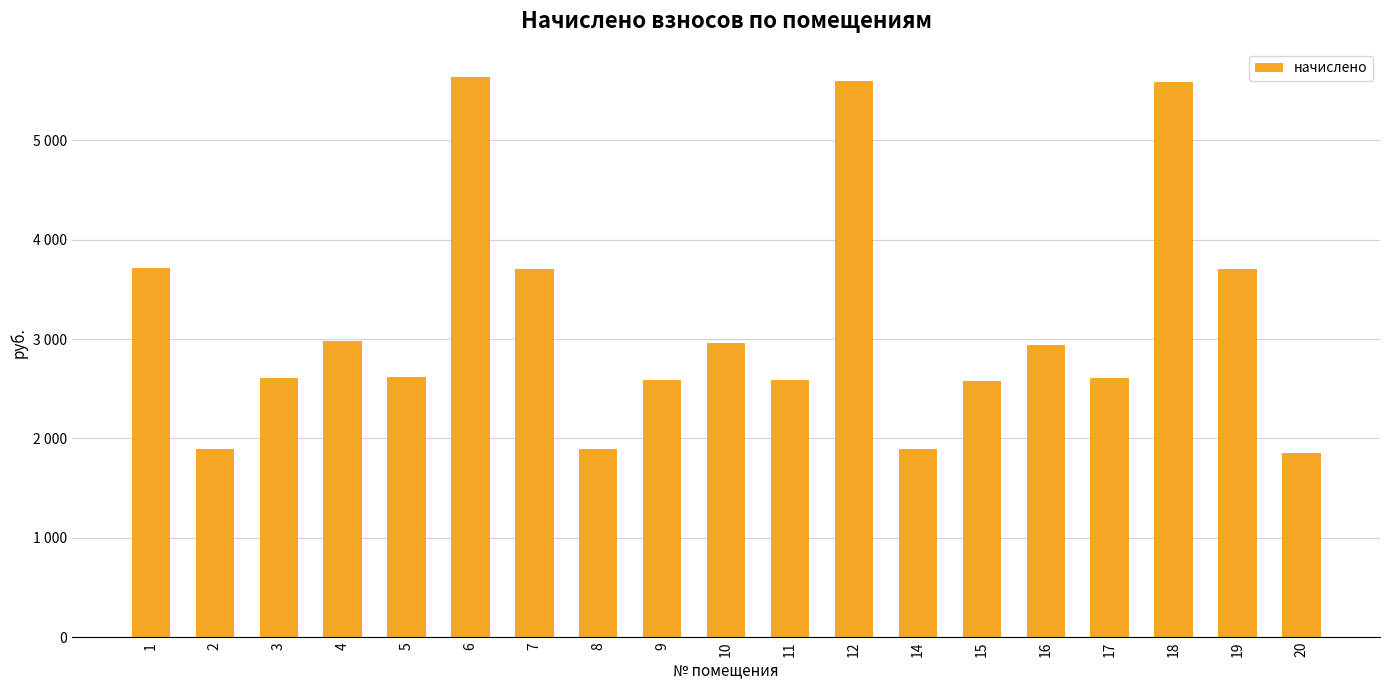

Does the chart contain any negative values?

No